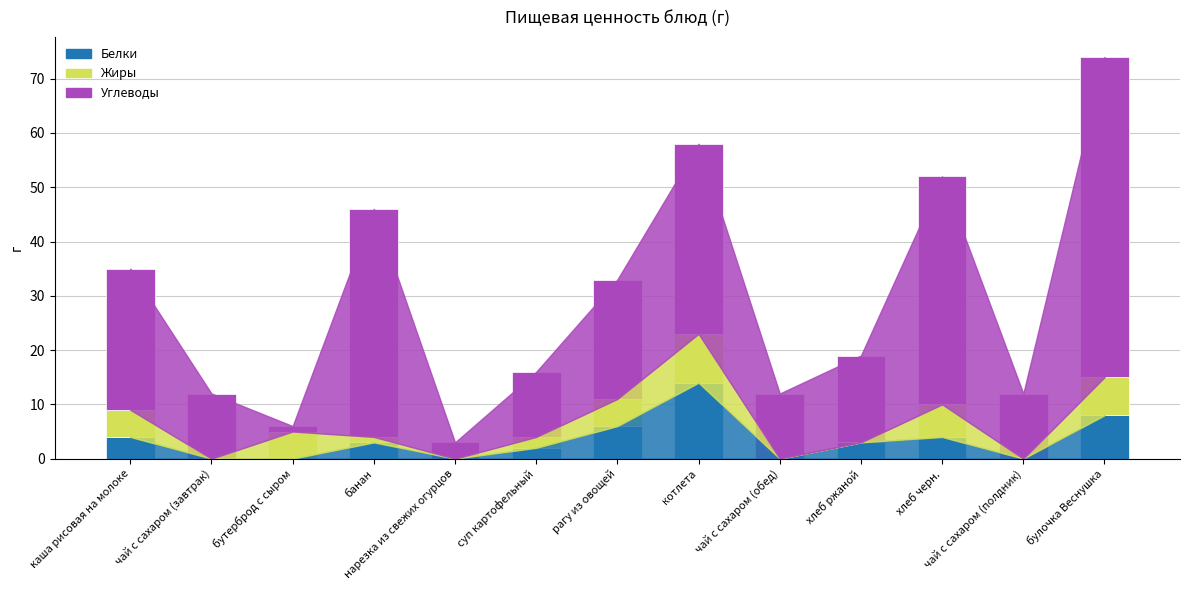

What is the maximum value for Белки?

14